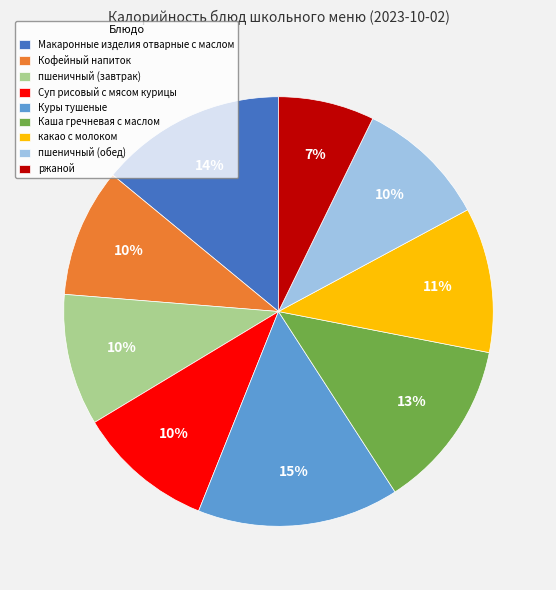

Is the sum of пшеничный (завтрак) and Каша гречневая с маслом greater than half?

No